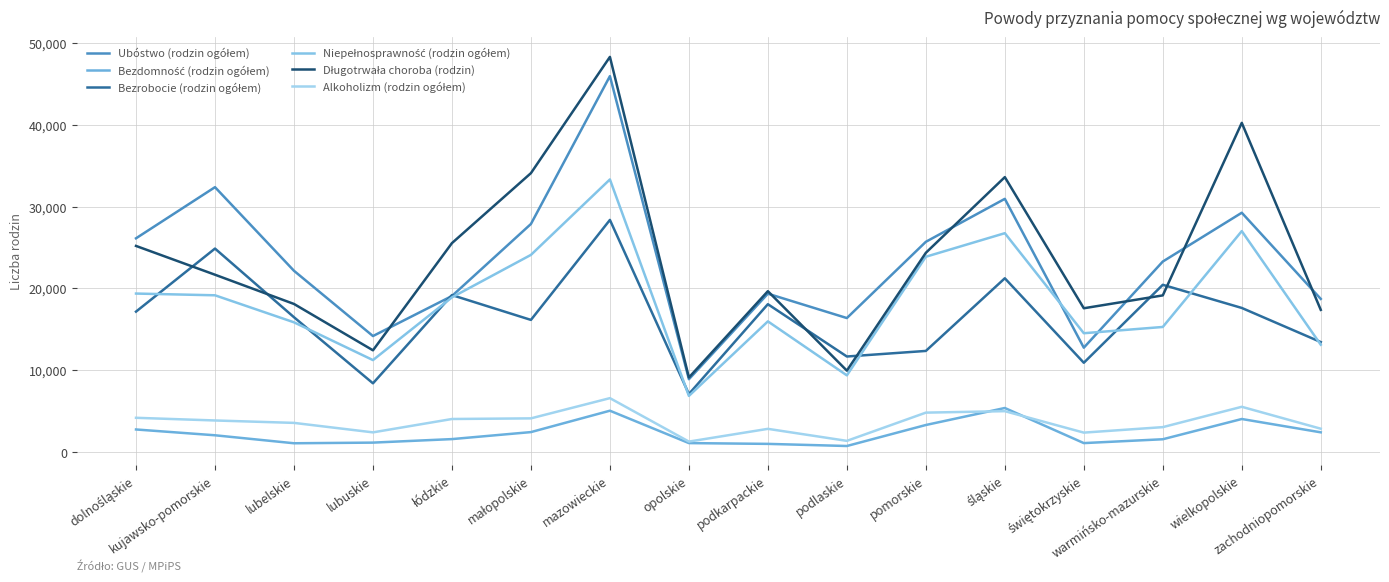

What is the difference between the maximum and second lowest values in the Ubóstwo (rodzin ogółem) series?

33183